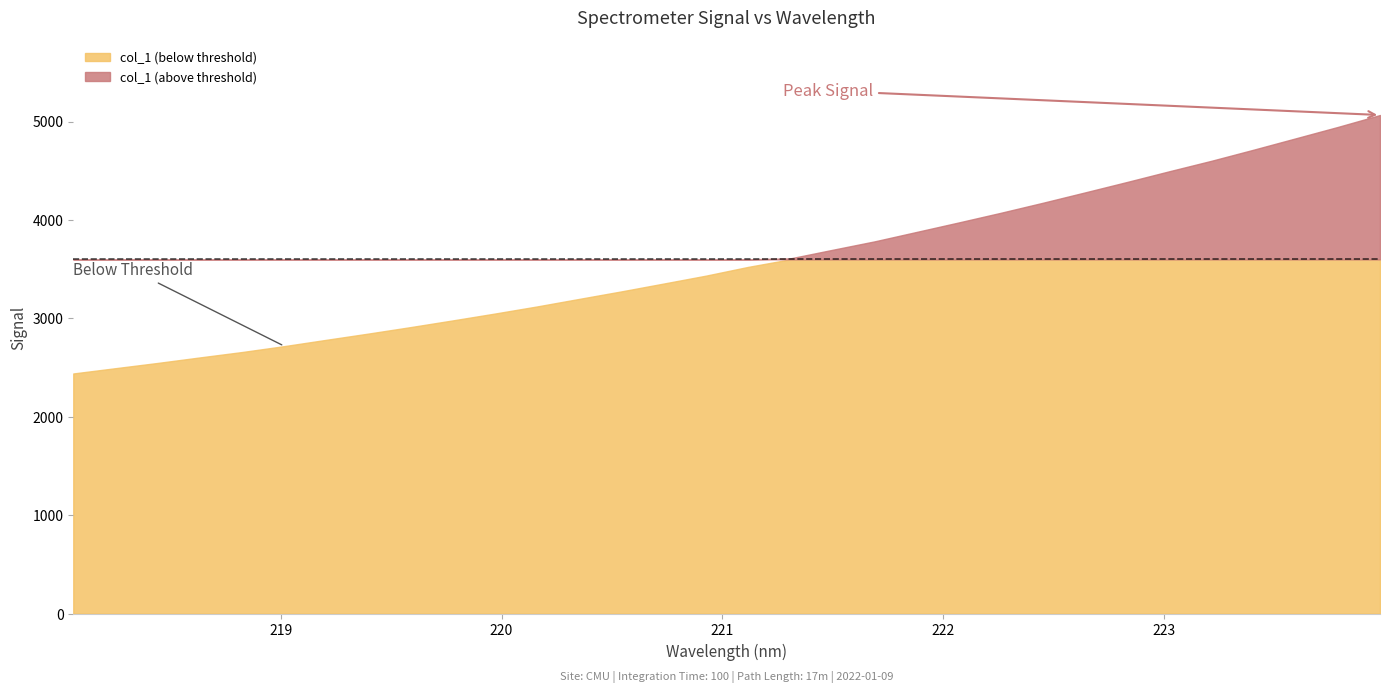

How many data points are less than 3523?

16